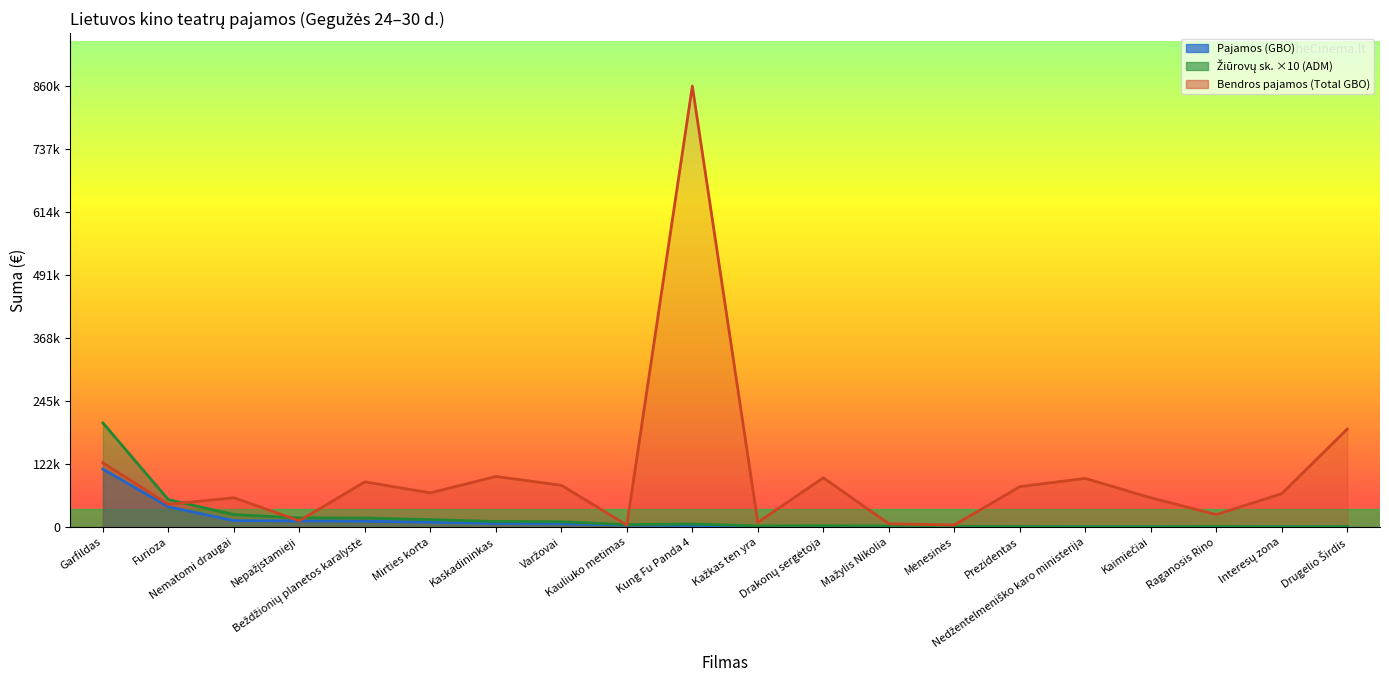

True or false: Pajamos (GBO) has more than 0 points higher than both neighbors.

False